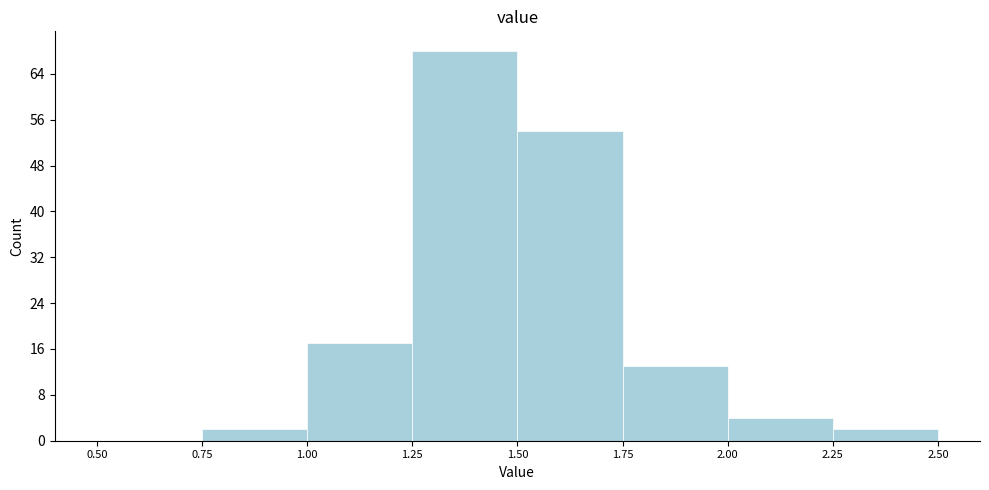

Reading left to right, list every bar in this chart as the range it spans on the x-axis followed by its height. The values are not printed on the chart, so give them approximately, as read against the axis.

0.50 to 0.75: 0
0.75 to 1.00: 2
1.00 to 1.25: 17
1.25 to 1.50: 68
1.50 to 1.75: 54
1.75 to 2.00: 13
2.00 to 2.25: 4
2.25 to 2.50: 2